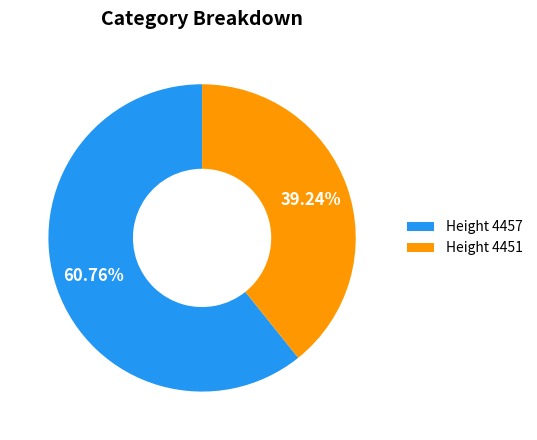

Rank the categories by value from lowest to highest.

Height 4451, Height 4457